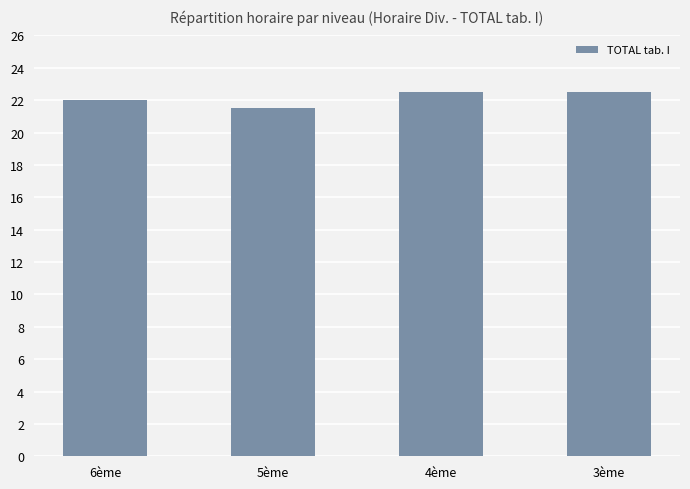

The chart shows a value of 22.5 at 4ème. True or false?

True